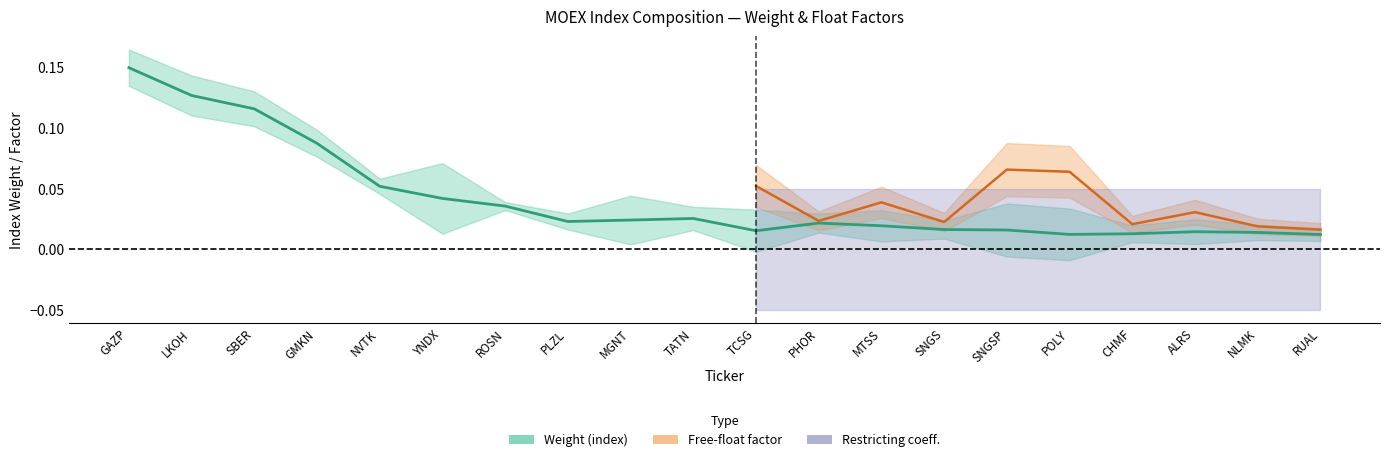

The chart shows a value of 0.1 at YNDX. True or false?

False